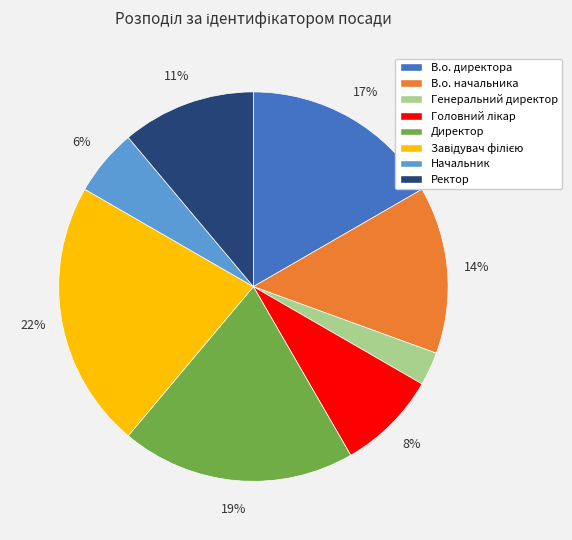

Count the number of slices in the pie.

8